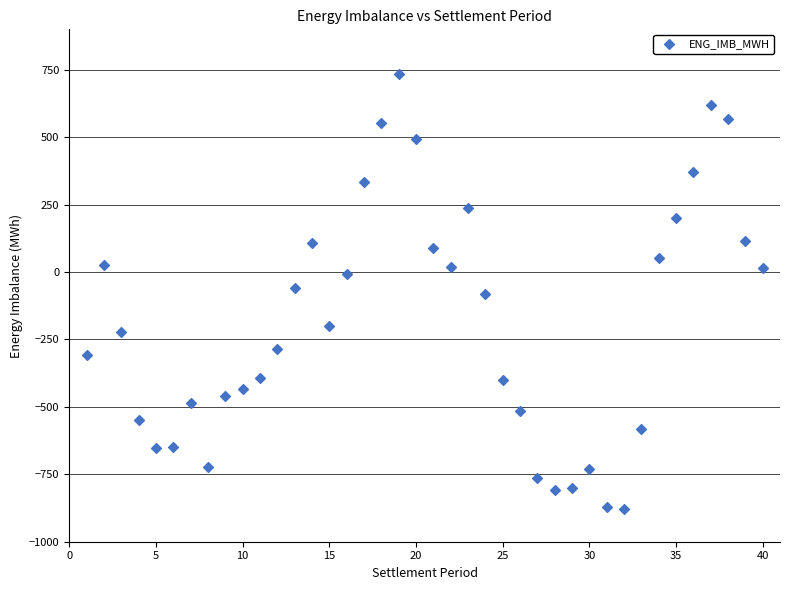

What is the range of X values (max minus min)?

39.0